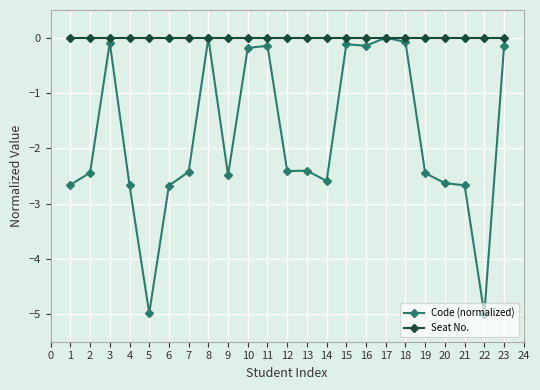

What is the difference between the second highest and minimum values in the Code (normalized) series?

5.0